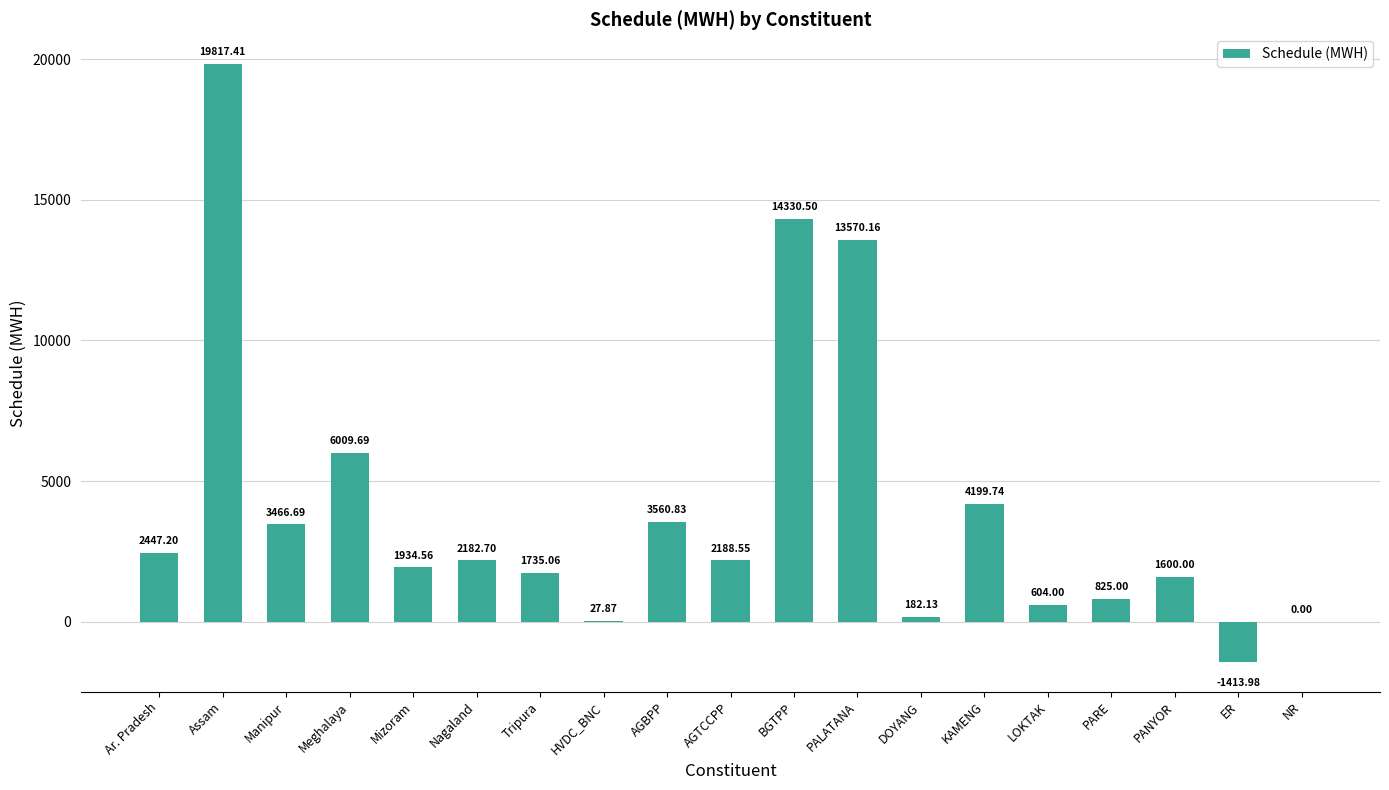

At which category does the chart reach its peak across all series?

Assam